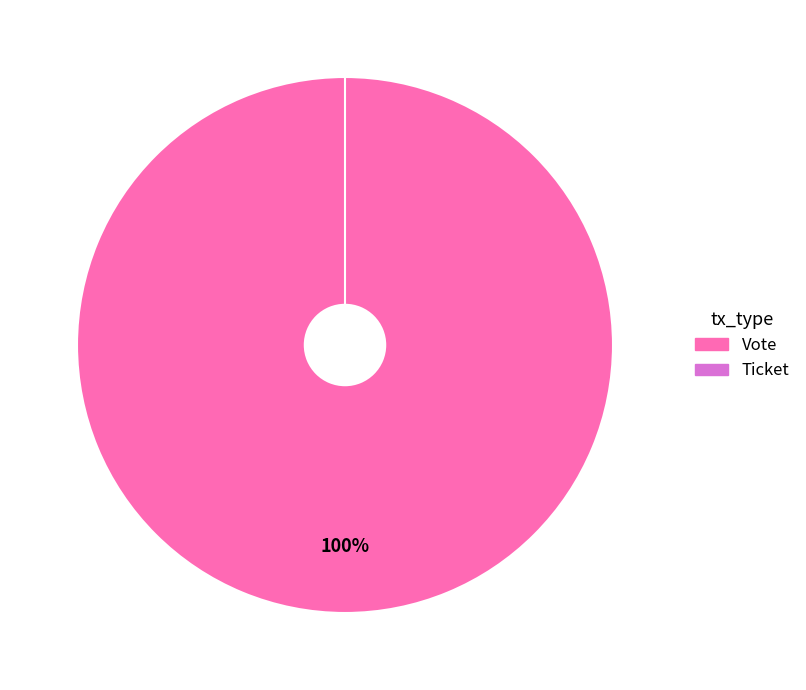

True or false: Vote accounts for 100% of the total.

True